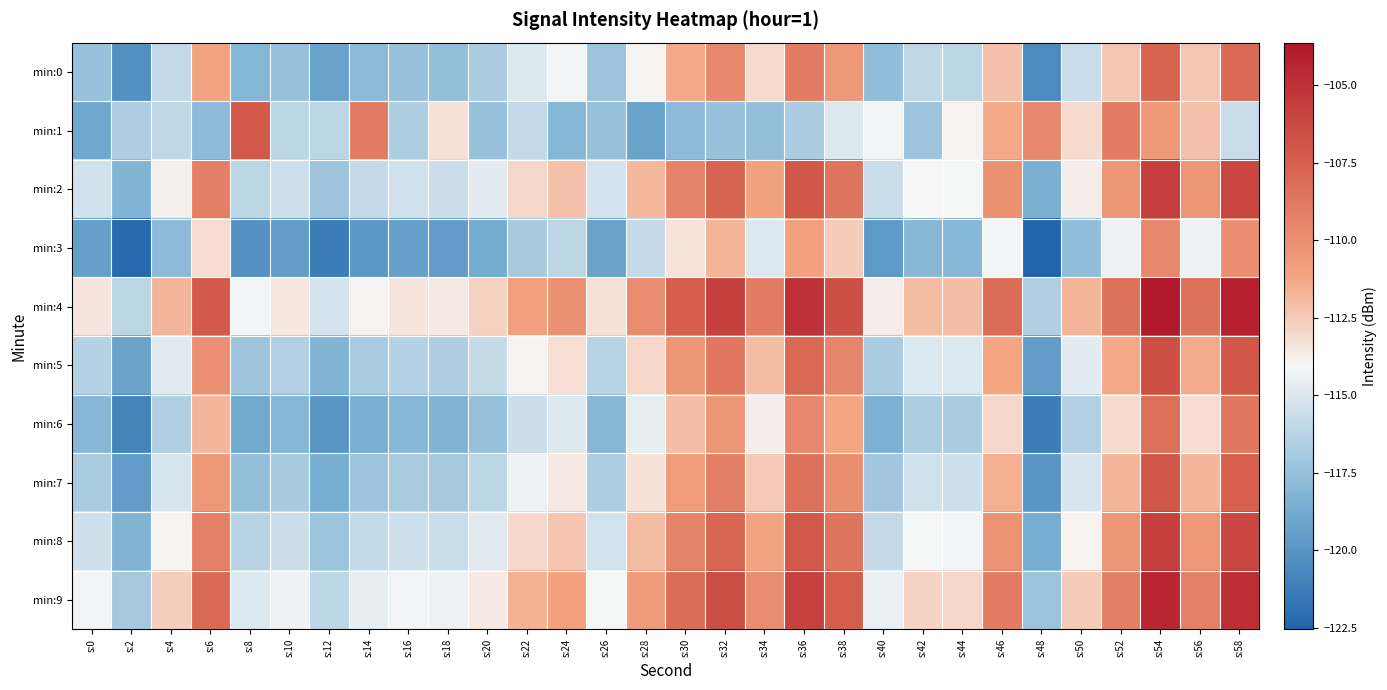

Reading left to right, what are all the values shown in this chart?

min:0: s:0=-117.4	s:2=-120.2	s:4=-115.8	s:6=-111.1	s:8=-118.2	s:10=-117.5	s:12=-119.3	s:14=-117.8	s:16=-117.4	s:18=-117.6	s:20=-116.8	s:22=-114.9	s:24=-114.2	s:26=-117.3	s:28=-113.9	s:30=-111.4	s:32=-109.7	s:34=-113.0	s:36=-109.0	s:38=-110.5	s:40=-117.7	s:42=-116.0	s:44=-116.1	s:46=-112.2	s:48=-120.5	s:50=-115.7	s:52=-112.4	s:54=-107.6	s:56=-112.4	s:58=-108.0
min:1: s:0=-118.9	s:2=-116.6	s:4=-116.0	s:6=-117.9	s:8=-107.1	s:10=-116.1	s:12=-116.1	s:14=-108.9	s:16=-116.7	s:18=-113.3	s:20=-117.4	s:22=-115.8	s:24=-118.2	s:26=-117.5	s:28=-119.3	s:30=-117.8	s:32=-117.4	s:34=-117.6	s:36=-116.8	s:38=-114.9	s:40=-114.2	s:42=-117.3	s:44=-113.9	s:46=-111.4	s:48=-109.7	s:50=-113.0	s:52=-109.0	s:54=-110.5	s:56=-112.2	s:58=-115.7
min:2: s:0=-115.4	s:2=-118.2	s:4=-113.8	s:6=-109.1	s:8=-116.2	s:10=-115.5	s:12=-117.3	s:14=-115.8	s:16=-115.4	s:18=-115.6	s:20=-114.8	s:22=-112.9	s:24=-112.2	s:26=-115.3	s:28=-111.9	s:30=-109.4	s:32=-107.7	s:34=-111.0	s:36=-107.0	s:38=-108.5	s:40=-115.7	s:42=-114.0	s:44=-114.1	s:46=-110.2	s:48=-118.5	s:50=-113.7	s:52=-110.4	s:54=-105.6	s:56=-110.4	s:58=-106.0
min:3: s:0=-119.4	s:2=-122.2	s:4=-117.8	s:6=-113.1	s:8=-120.2	s:10=-119.5	s:12=-121.3	s:14=-119.8	s:16=-119.4	s:18=-119.6	s:20=-118.8	s:22=-116.9	s:24=-116.2	s:26=-119.3	s:28=-115.9	s:30=-113.4	s:32=-111.7	s:34=-115.0	s:36=-111.0	s:38=-112.5	s:40=-119.7	s:42=-118.0	s:44=-118.1	s:46=-114.2	s:48=-122.5	s:50=-117.7	s:52=-114.4	s:54=-109.6	s:56=-114.4	s:58=-110.0
min:4: s:0=-113.4	s:2=-116.2	s:4=-111.8	s:6=-107.1	s:8=-114.2	s:10=-113.5	s:12=-115.3	s:14=-113.8	s:16=-113.4	s:18=-113.6	s:20=-112.8	s:22=-110.9	s:24=-110.2	s:26=-113.3	s:28=-109.9	s:30=-107.4	s:32=-105.7	s:34=-109.0	s:36=-105.0	s:38=-106.5	s:40=-113.7	s:42=-112.0	s:44=-112.1	s:46=-108.2	s:48=-116.5	s:50=-111.7	s:52=-108.4	s:54=-103.6	s:56=-108.4	s:58=-104.0
min:5: s:0=-116.4	s:2=-119.2	s:4=-114.8	s:6=-110.1	s:8=-117.2	s:10=-116.5	s:12=-118.3	s:14=-116.8	s:16=-116.4	s:18=-116.6	s:20=-115.8	s:22=-113.9	s:24=-113.2	s:26=-116.3	s:28=-112.9	s:30=-110.4	s:32=-108.7	s:34=-112.0	s:36=-108.0	s:38=-109.5	s:40=-116.7	s:42=-115.0	s:44=-115.1	s:46=-111.2	s:48=-119.5	s:50=-114.7	s:52=-111.4	s:54=-106.6	s:56=-111.4	s:58=-107.0
min:6: s:0=-118.1	s:2=-120.9	s:4=-116.5	s:6=-111.8	s:8=-118.9	s:10=-118.2	s:12=-120.0	s:14=-118.5	s:16=-118.1	s:18=-118.3	s:20=-117.5	s:22=-115.6	s:24=-114.9	s:26=-118.0	s:28=-114.6	s:30=-112.1	s:32=-110.4	s:34=-113.7	s:36=-109.7	s:38=-111.2	s:40=-118.4	s:42=-116.7	s:44=-116.8	s:46=-112.9	s:48=-121.2	s:50=-116.4	s:52=-113.1	s:54=-108.3	s:56=-113.1	s:58=-108.7
min:7: s:0=-116.8	s:2=-119.6	s:4=-115.2	s:6=-110.5	s:8=-117.6	s:10=-116.9	s:12=-118.7	s:14=-117.2	s:16=-116.8	s:18=-117.0	s:20=-116.2	s:22=-114.3	s:24=-113.6	s:26=-116.7	s:28=-113.3	s:30=-110.8	s:32=-109.1	s:34=-112.4	s:36=-108.4	s:38=-109.9	s:40=-117.1	s:42=-115.4	s:44=-115.5	s:46=-111.6	s:48=-119.9	s:50=-115.1	s:52=-111.8	s:54=-107.0	s:56=-111.8	s:58=-107.4
min:8: s:0=-115.5	s:2=-118.3	s:4=-113.9	s:6=-109.2	s:8=-116.3	s:10=-115.6	s:12=-117.4	s:14=-115.9	s:16=-115.5	s:18=-115.7	s:20=-114.9	s:22=-113.0	s:24=-112.3	s:26=-115.4	s:28=-112.0	s:30=-109.5	s:32=-107.8	s:34=-111.1	s:36=-107.1	s:38=-108.6	s:40=-115.8	s:42=-114.1	s:44=-114.2	s:46=-110.3	s:48=-118.6	s:50=-113.8	s:52=-110.5	s:54=-105.7	s:56=-110.5	s:58=-106.1
min:9: s:0=-114.2	s:2=-117.0	s:4=-112.6	s:6=-107.9	s:8=-115.0	s:10=-114.3	s:12=-116.1	s:14=-114.6	s:16=-114.2	s:18=-114.4	s:20=-113.6	s:22=-111.7	s:24=-111.0	s:26=-114.1	s:28=-110.7	s:30=-108.2	s:32=-106.5	s:34=-109.8	s:36=-105.8	s:38=-107.3	s:40=-114.5	s:42=-112.8	s:44=-112.9	s:46=-109.0	s:48=-117.3	s:50=-112.5	s:52=-109.2	s:54=-104.4	s:56=-109.2	s:58=-104.8